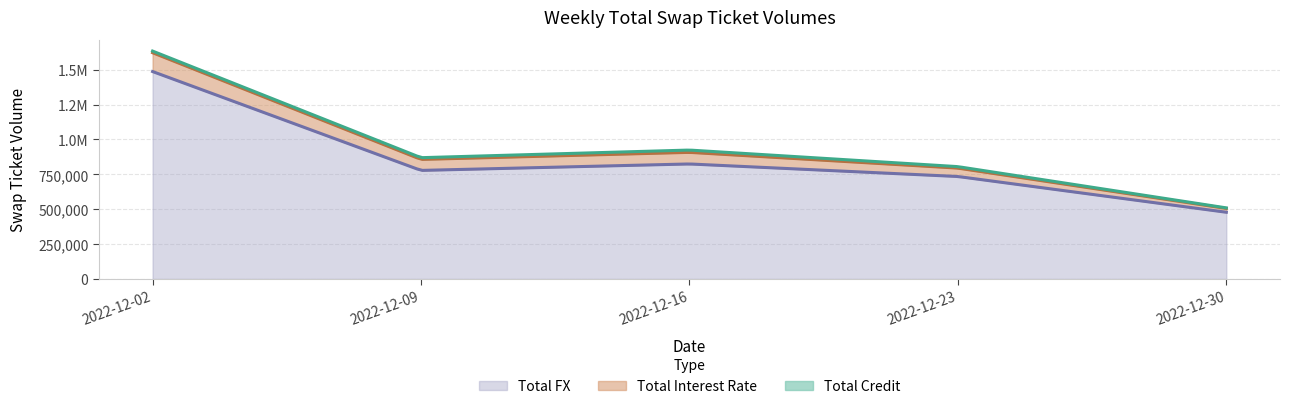

At which category does Total Credit reach its first local peak?

2022-12-16